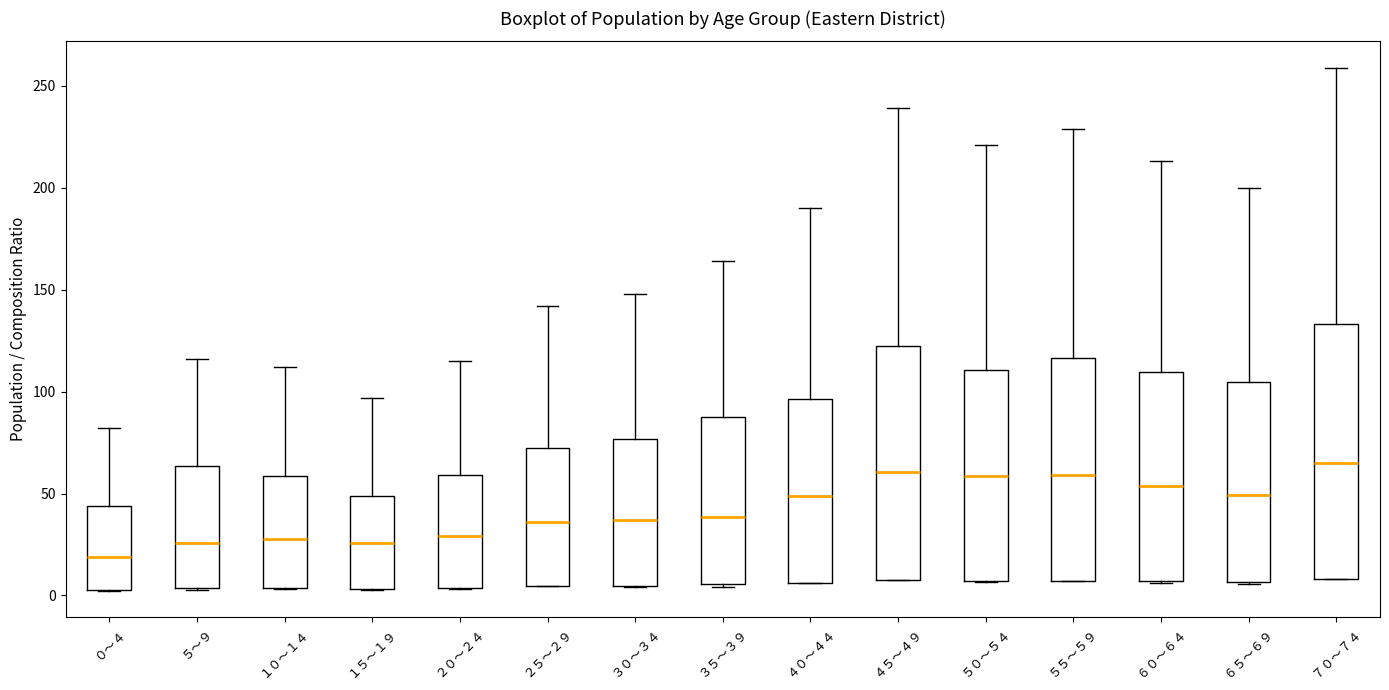

Which box is the tallest, from its lower edge to its upper edge?

７０～７４